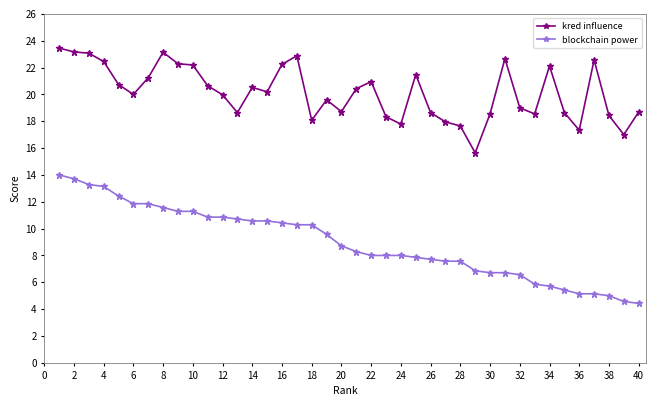

List the series in order of their overall mean, lowest first.

blockchain power, kred influence